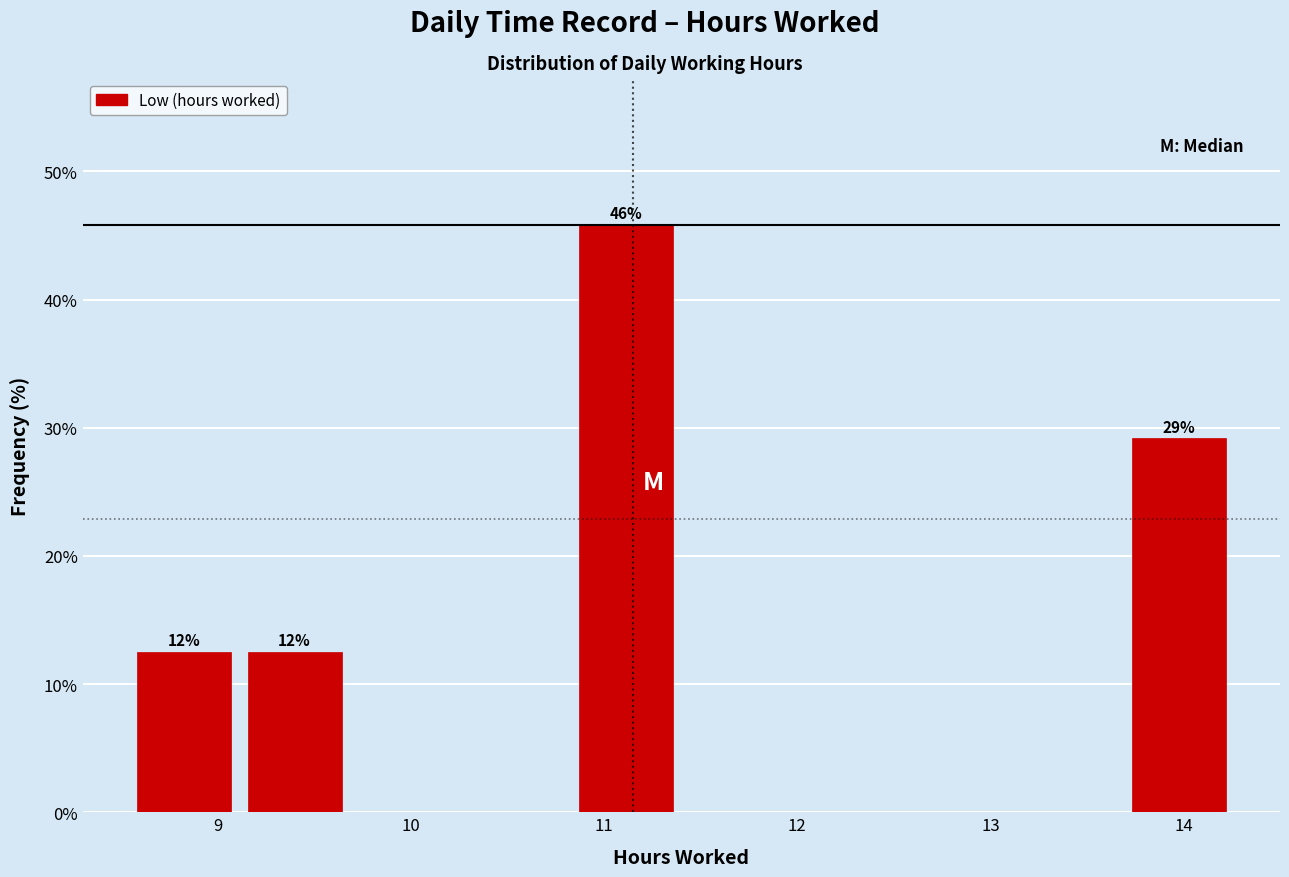

Which range on the x-axis has the tallest bar?

10.8 to 11.4